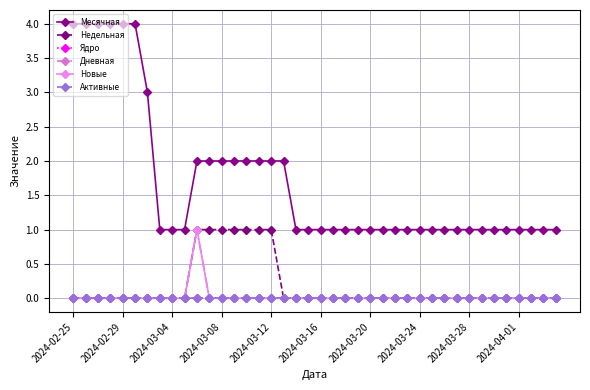

Is this an area chart (filled region under the line)?

No